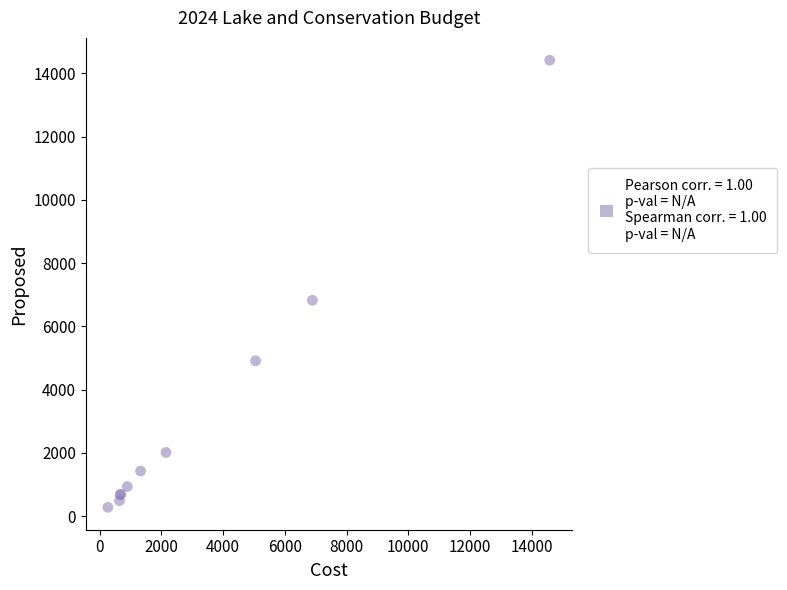

What Y value in the scatter plot is closest to 7344?

6822.8